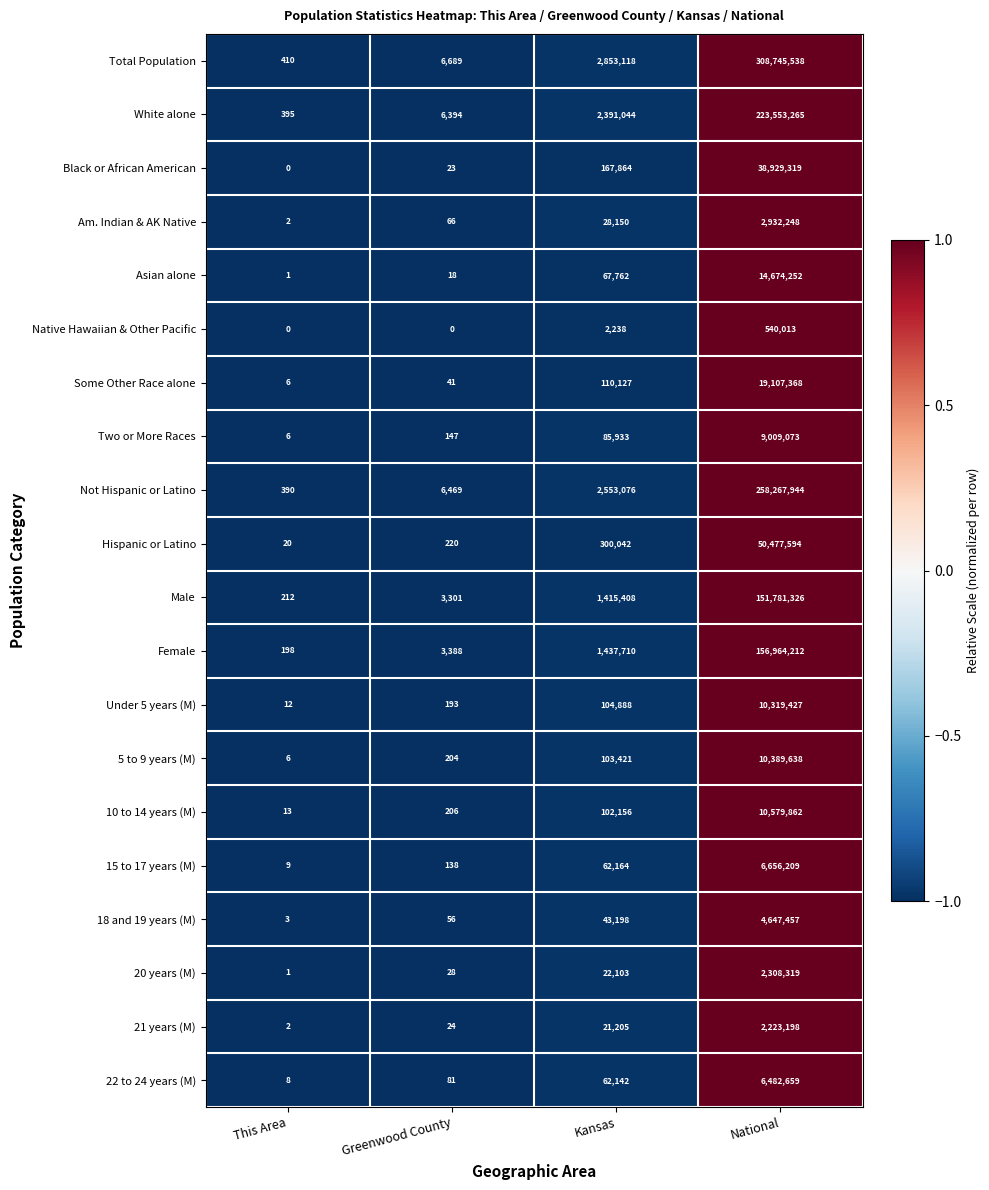

At how many categories does at least one series exceed 0?

4